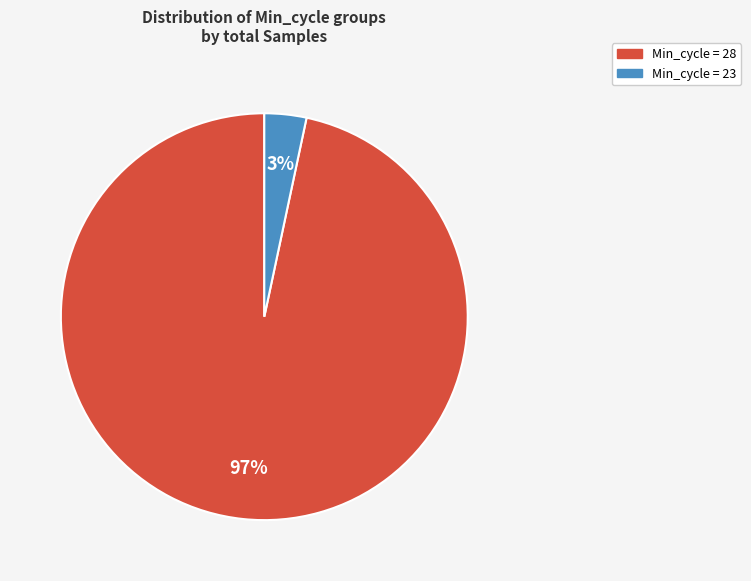

Do Min_cycle = 23 and Min_cycle = 28 together represent more than half of the pie?

Yes